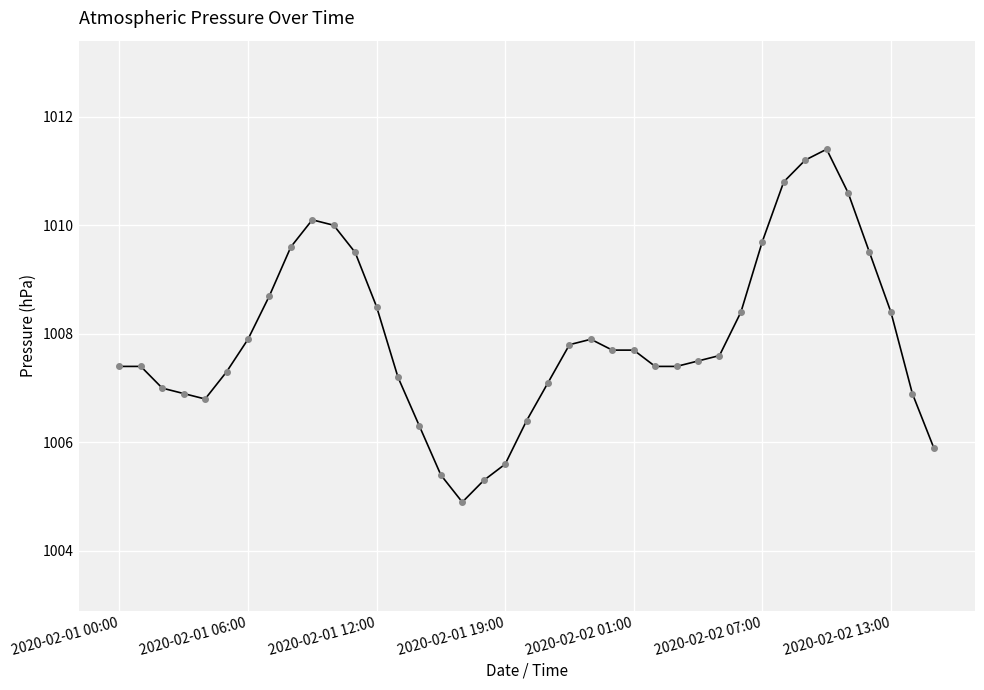

Reading left to right, list all the values displayed in this chart.

1007.4	1007.4	1007.0	1006.9	1006.8	1007.3	1007.9	1008.7	1009.6	1010.1	1010.0	1009.5	1008.5	1007.2	1006.3	1005.4	1004.9	1005.3	1005.6	1006.4	1007.1	1007.8	1007.9	1007.7	1007.7	1007.4	1007.4	1007.5	1007.6	1008.4	1009.7	1010.8	1011.2	1011.4	1010.6	1009.5	1008.4	1006.9	1005.9